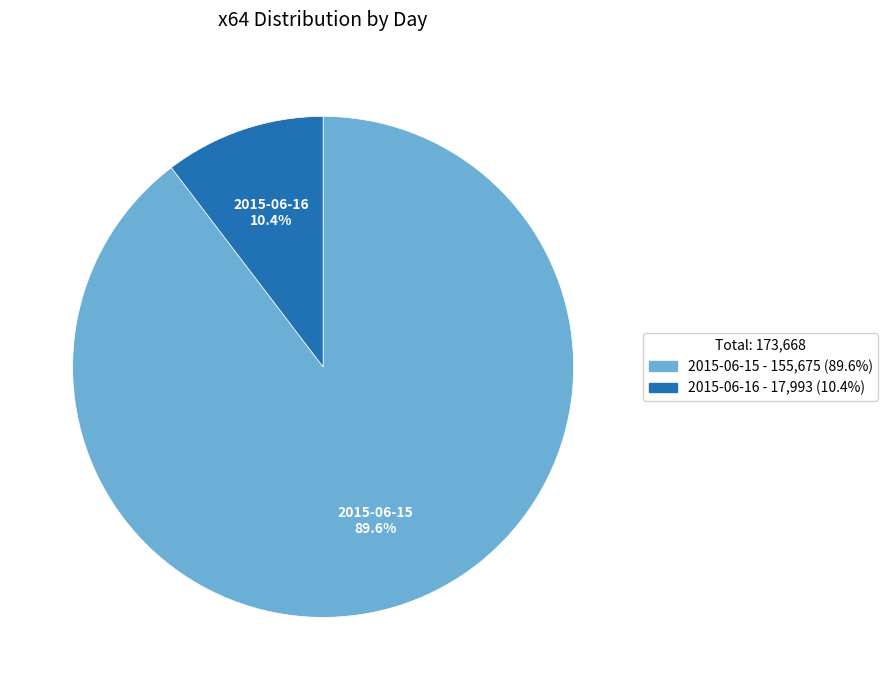

What percentage is NOT represented by 2015-06-16?

89.6%